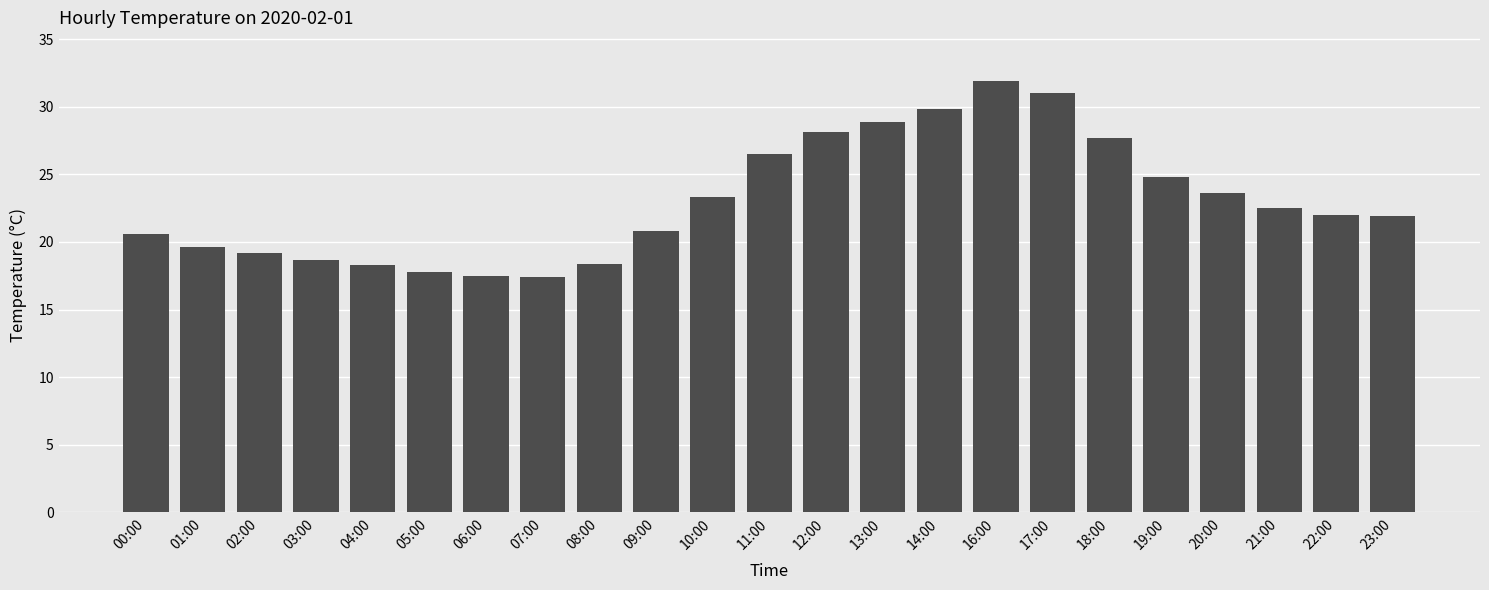

Read the value at 17:00.

31.0